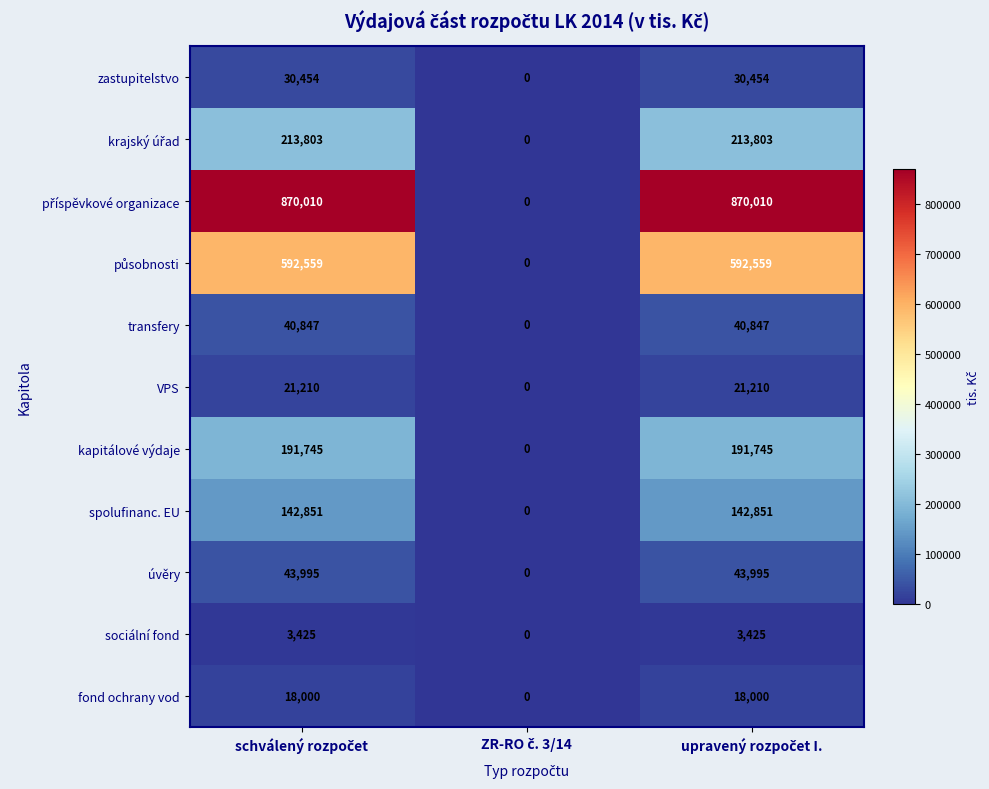

What is the maximum value shown in the chart?

870010